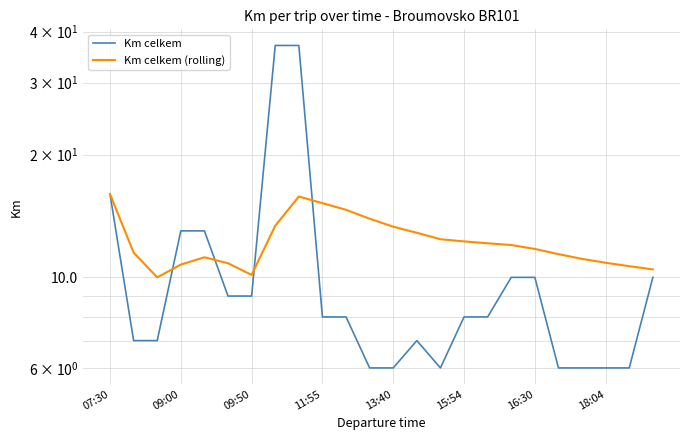

The Km celkem (rolling) series shows 18.9 at 20. True or false?

False